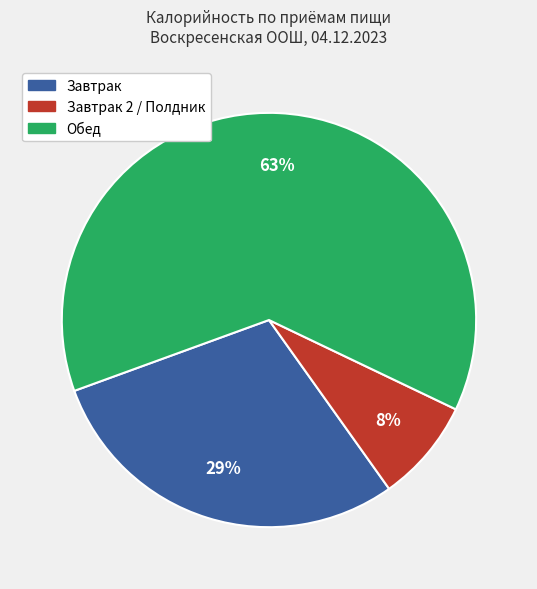

Is there any slice that represents more than half of the pie?

Yes